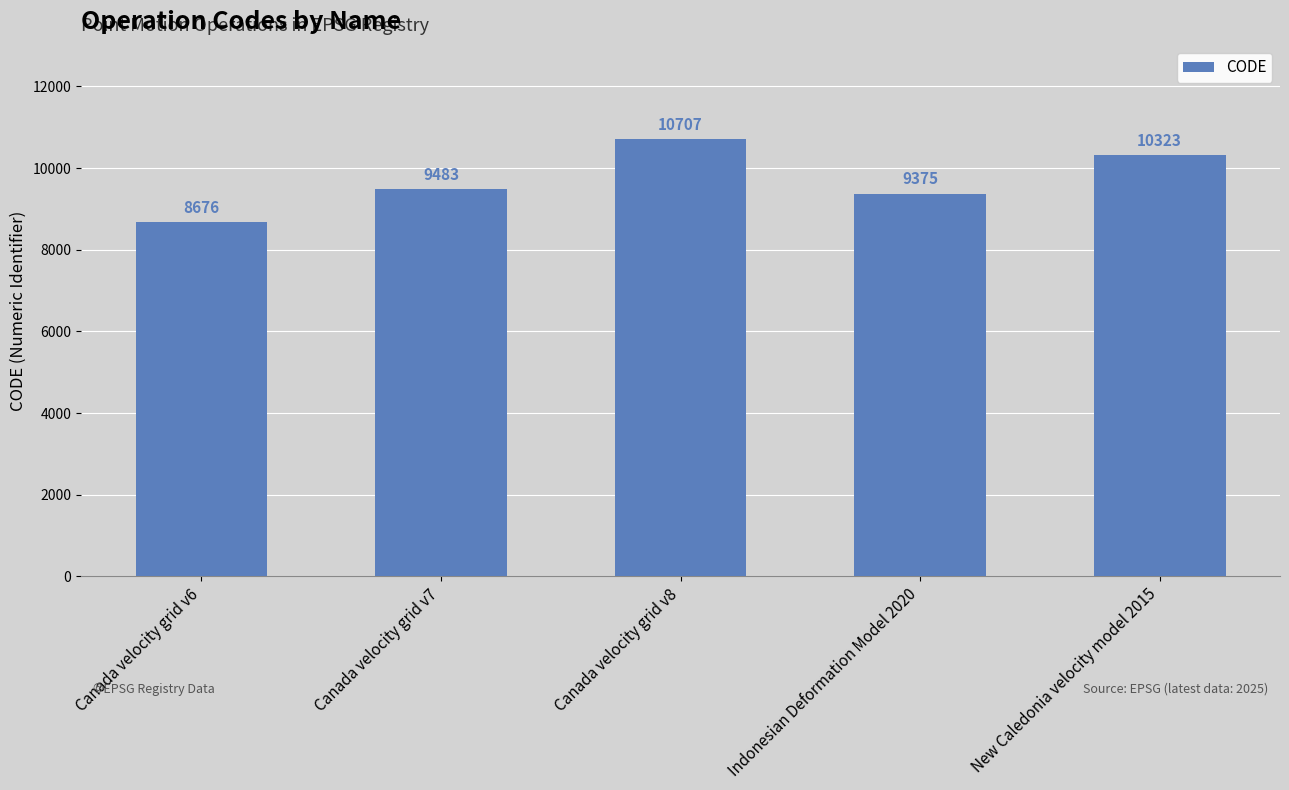

Are the bars grouped side by side (vs. stacked)?

No